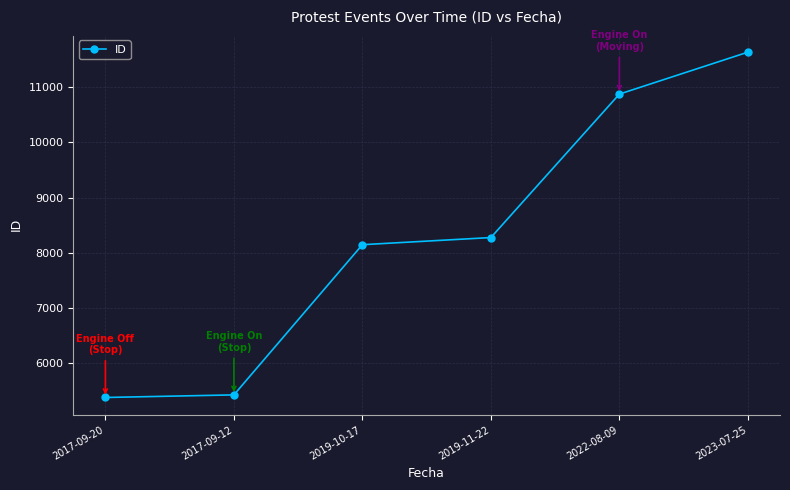

What is the label of the 1st point from the right?

2023-07-25